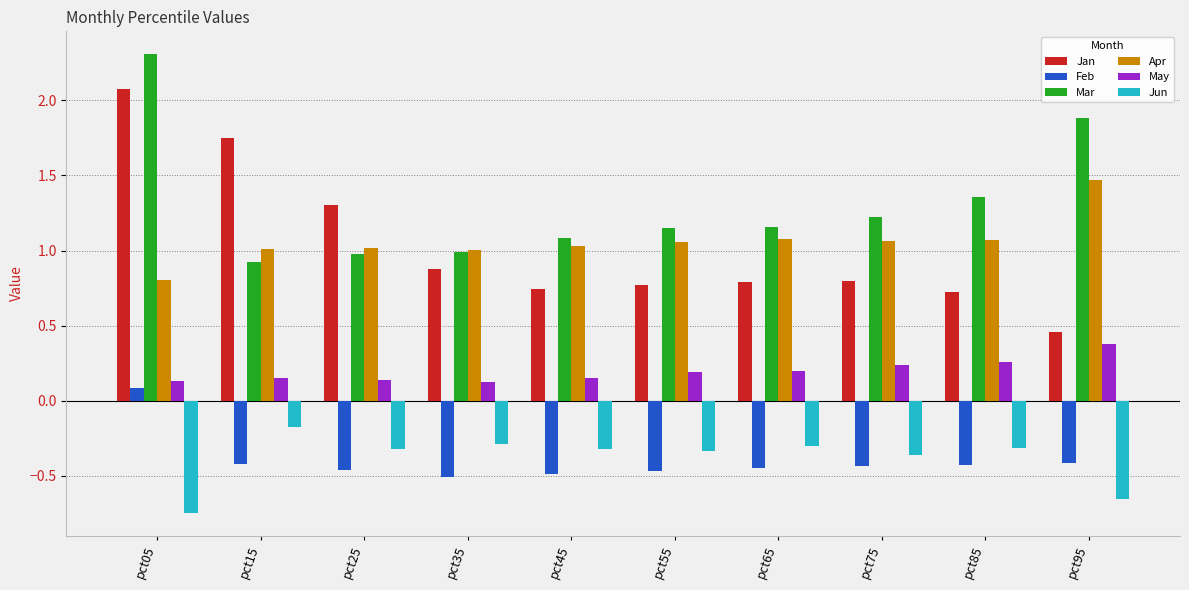

Which series changed the most between pct65 and pct95?

Mar